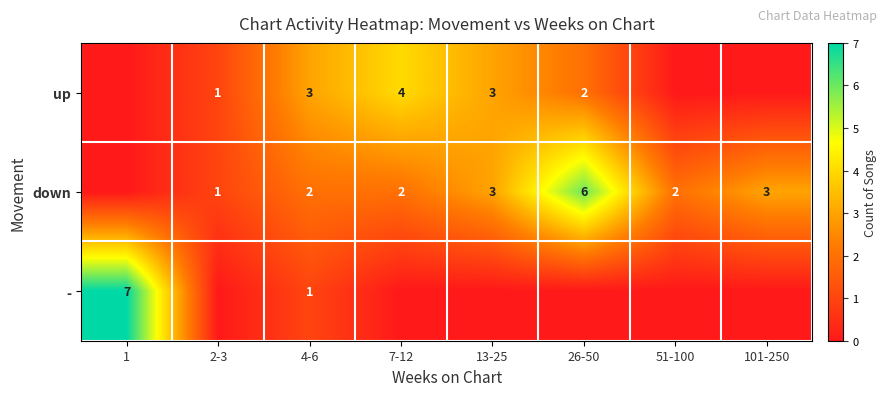

What is the sum of the down values at 101-250 and 26-50?

9